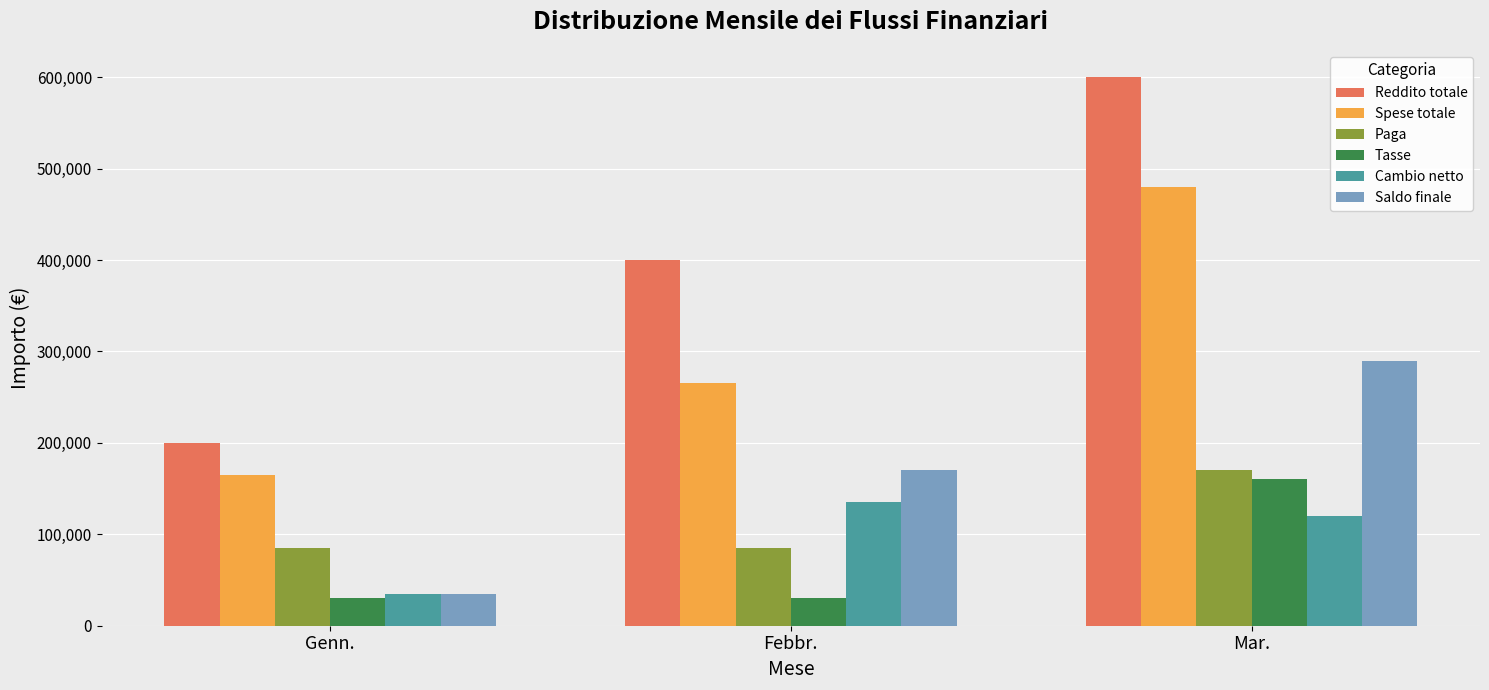

What are all the series names shown in the legend?

Reddito totale, Spese totale, Paga, Tasse, Cambio netto, Saldo finale